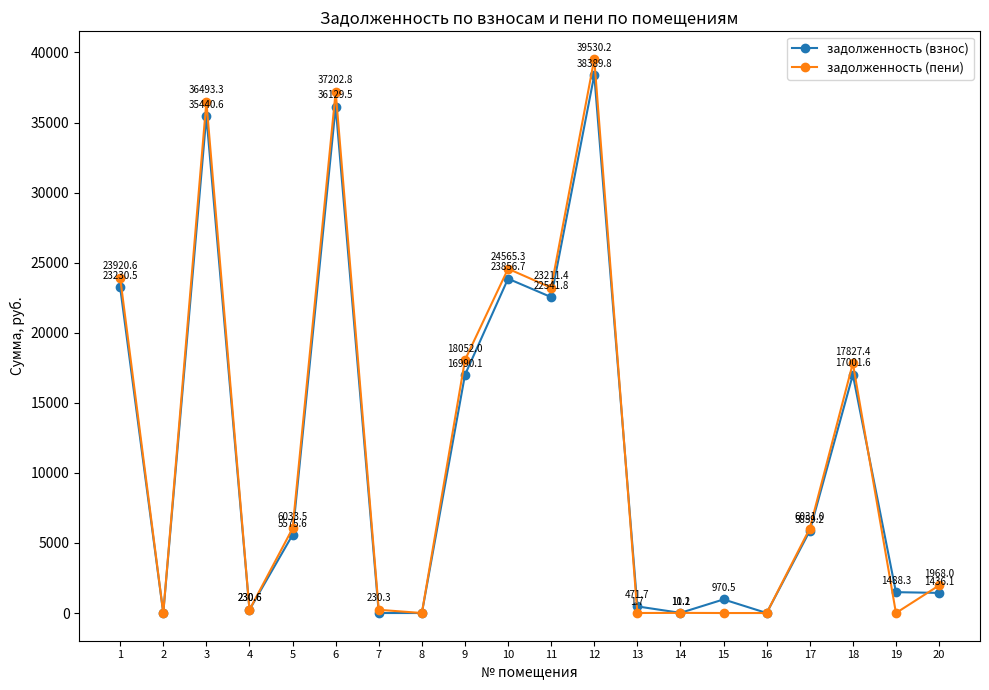

What is the value of the задолженность (взнос) point at the 5th from the left?

5575.6